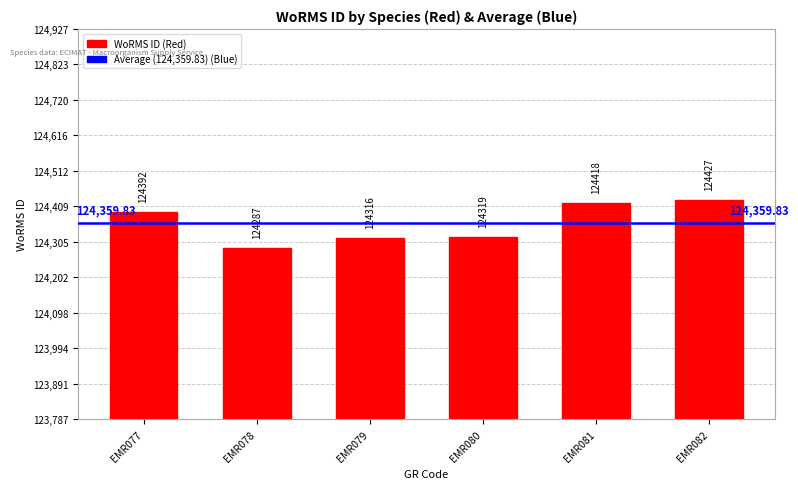

Which category has the lowest value across all series?

EMR078